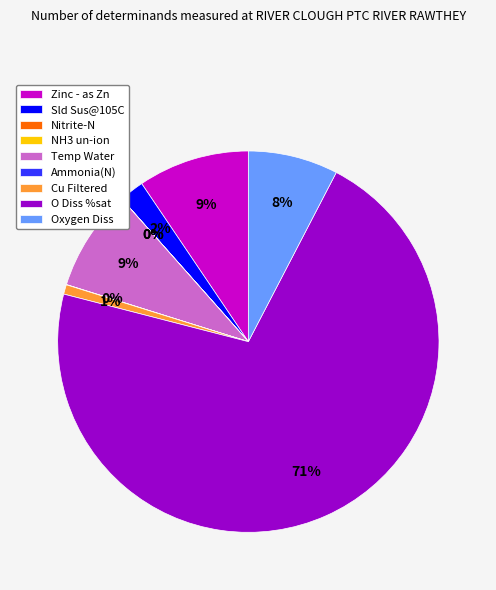

Which slice represents more than half of the pie?

O Diss %sat